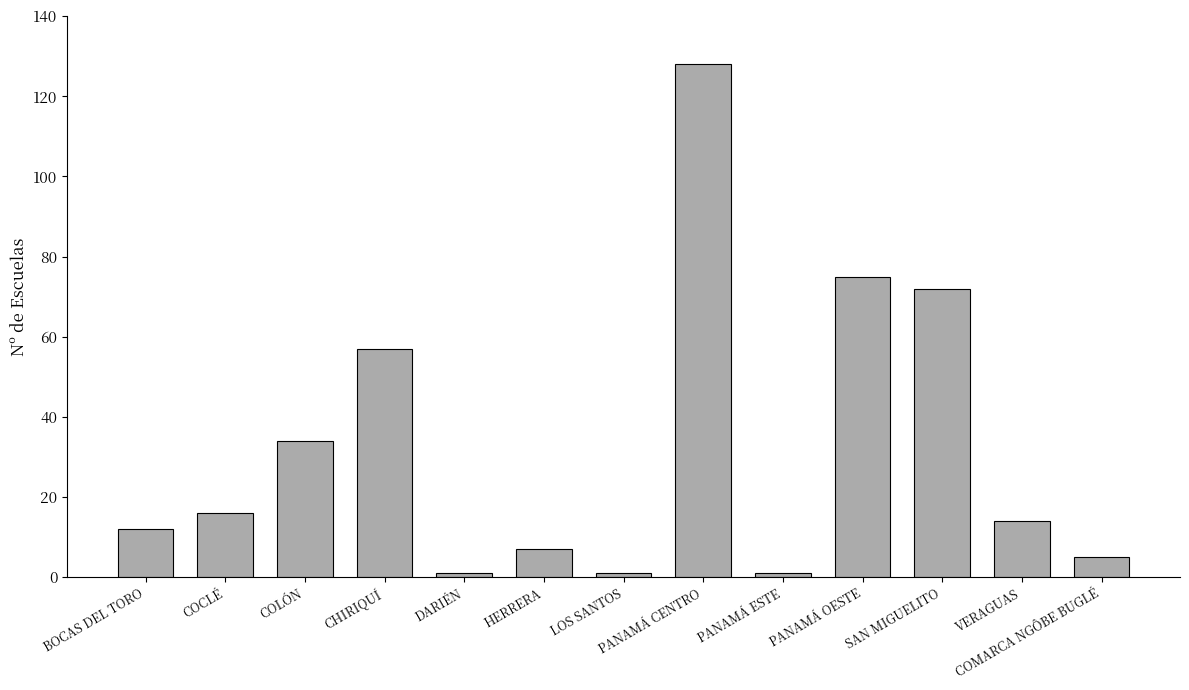

What is the difference between the second highest and minimum values?

74